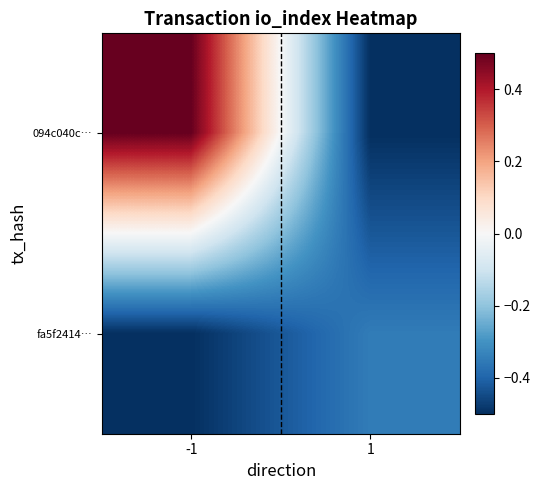

At which category is the sum across all series the highest?

-1